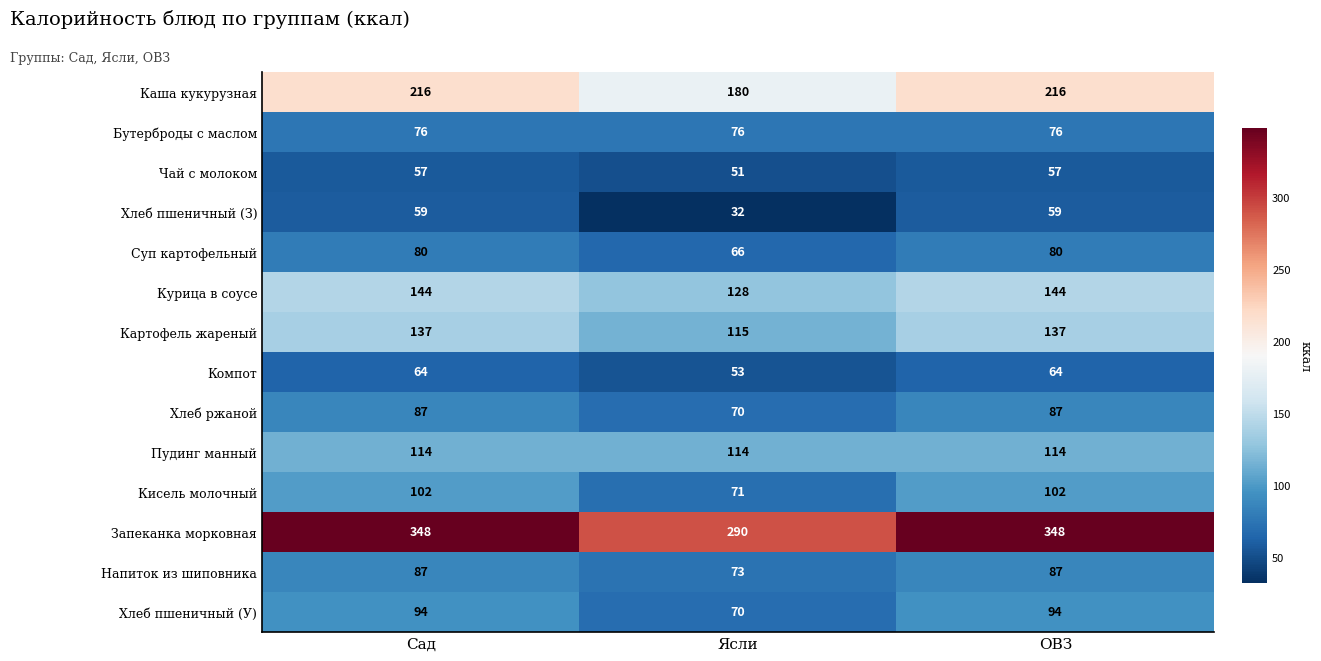

Is it true that Пудинг манный equals 77 at Ясли?

False